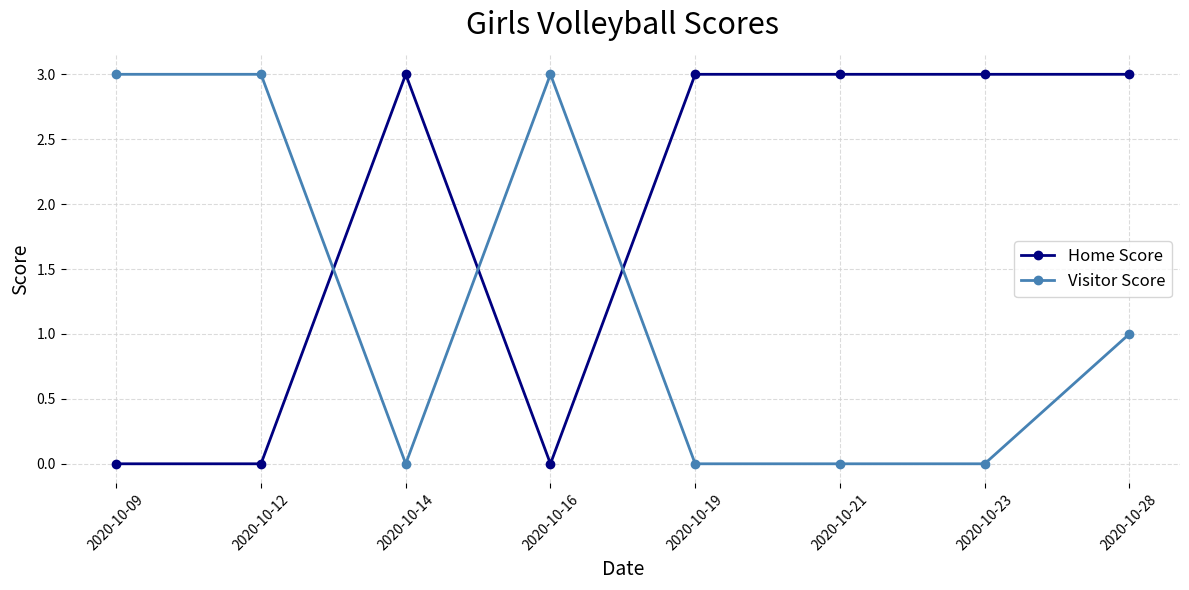

List the series in order of their overall mean, highest first.

Home Score, Visitor Score